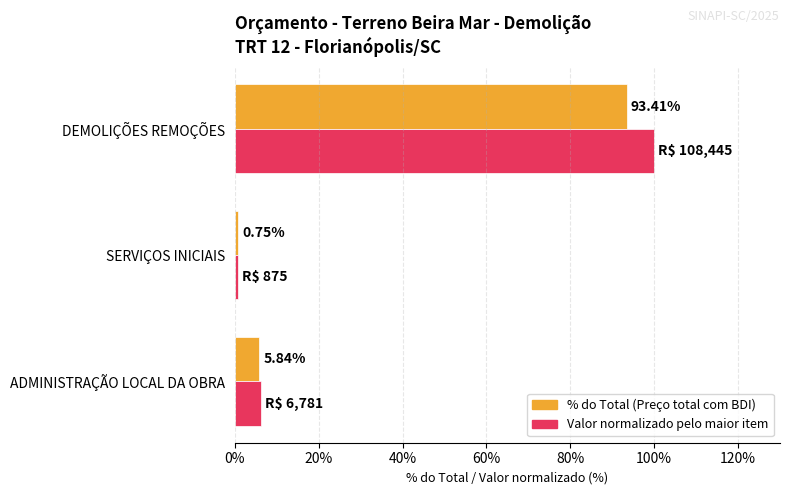

What is the spread (max minus min) of values at ADMINISTRAÇÃO LOCAL DA OBRA?

0.4